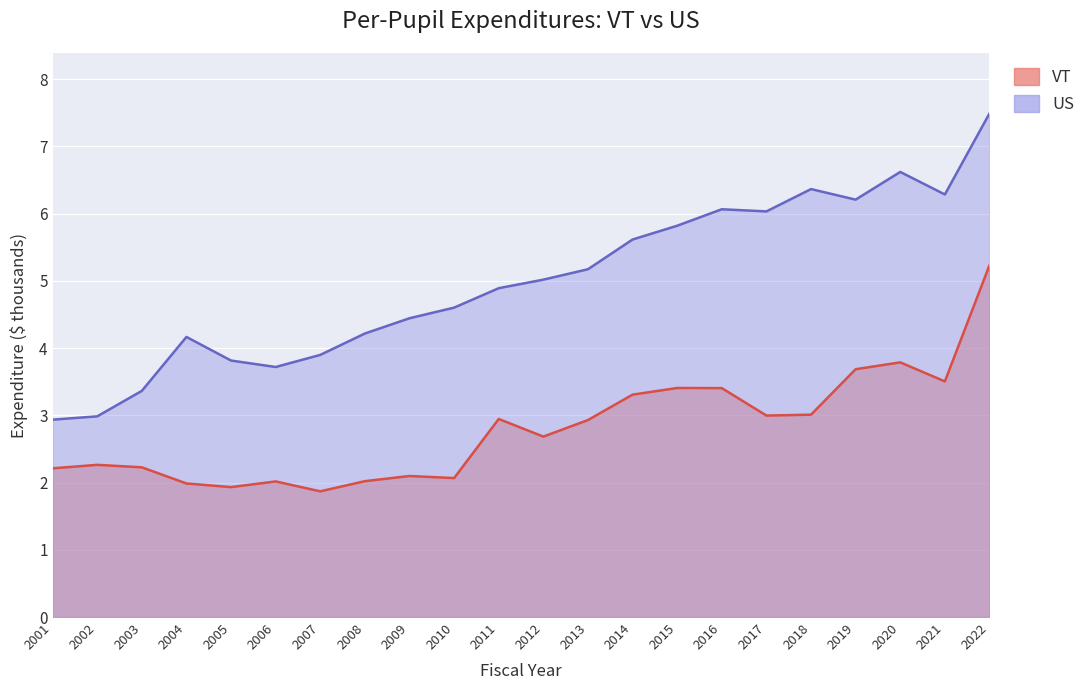

What are all the series names shown in the legend?

VT, US